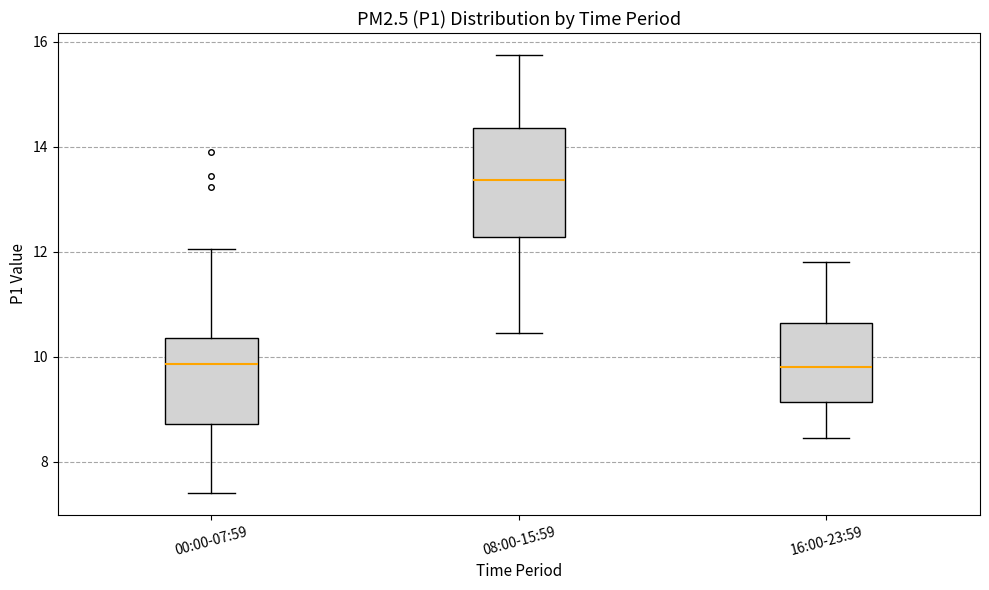

Reading left to right, transcribe this box plot: for each box, give where its median line is, the range the box spans, and where its two whiskers end, as read against the y-axis. The values are not printed on the chart, so give them approximately, as read against the axis.

00:00-07:59: median 9.8, box 8.8 to 10.4, whiskers 7.4 to 12.0
08:00-15:59: median 13.4, box 12.2 to 14.4, whiskers 10.4 to 15.8
16:00-23:59: median 9.8, box 9.2 to 10.6, whiskers 8.4 to 11.8